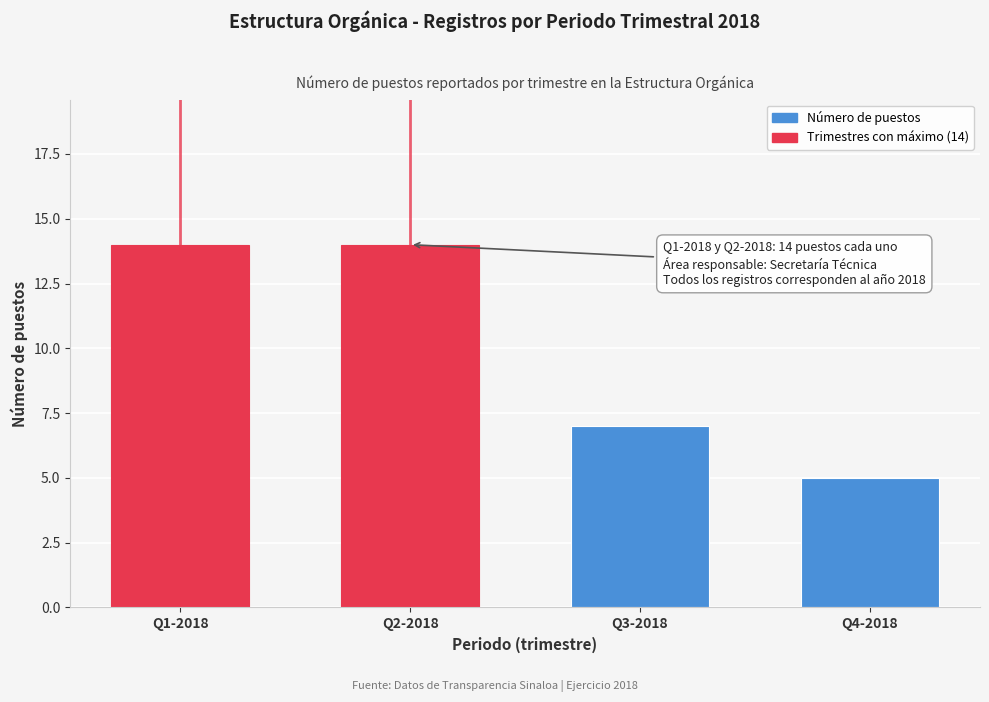

Reading left to right, transcribe all the data shown in this chart.

14	14	7	5